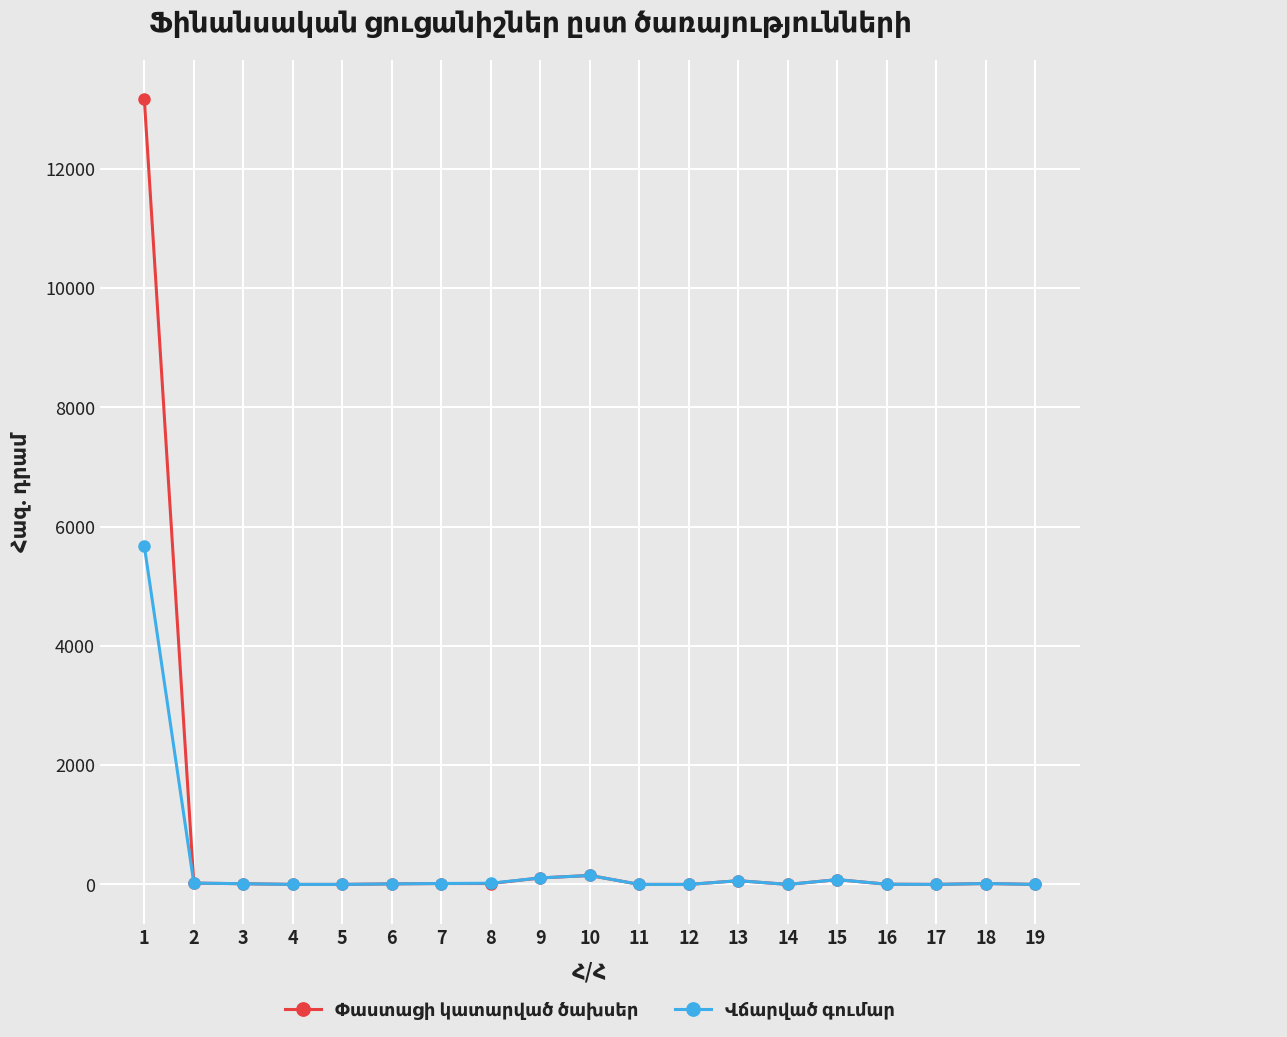

What is the maximum value shown in the chart?

13176.8